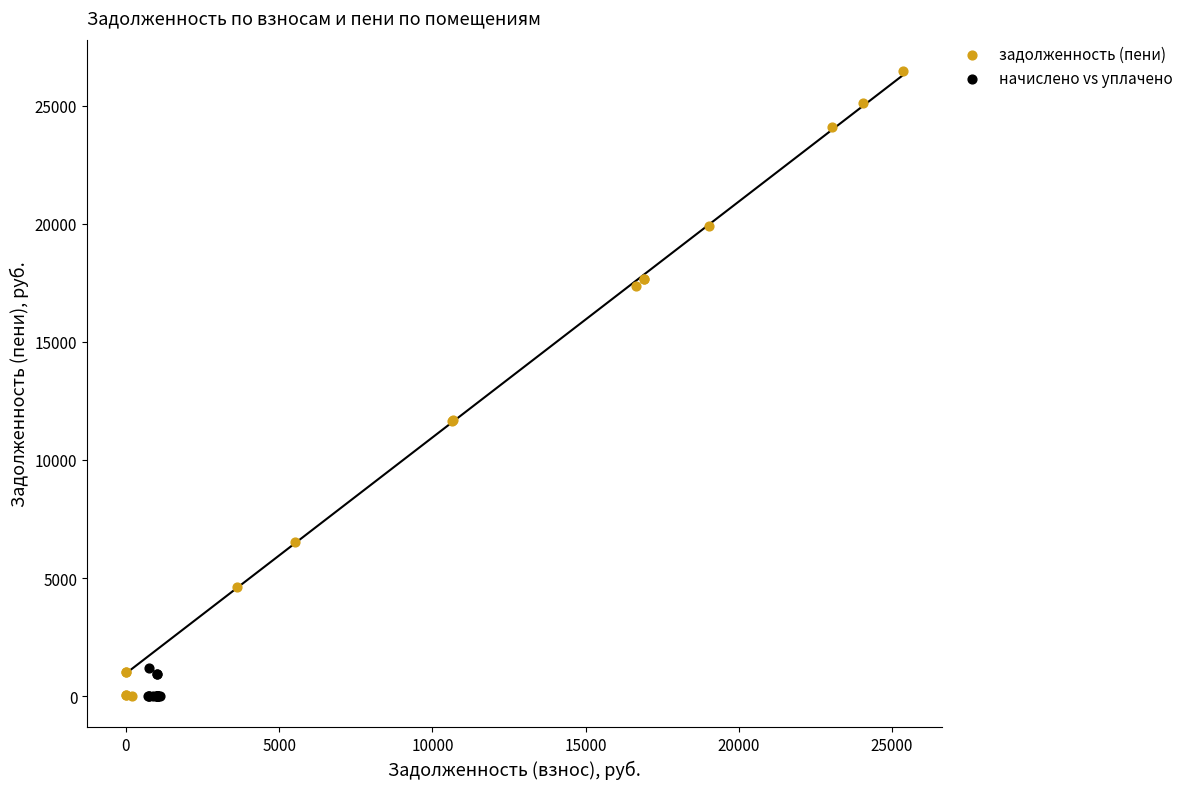

Which series reaches the maximum Y coordinate?

задолженность (пени)